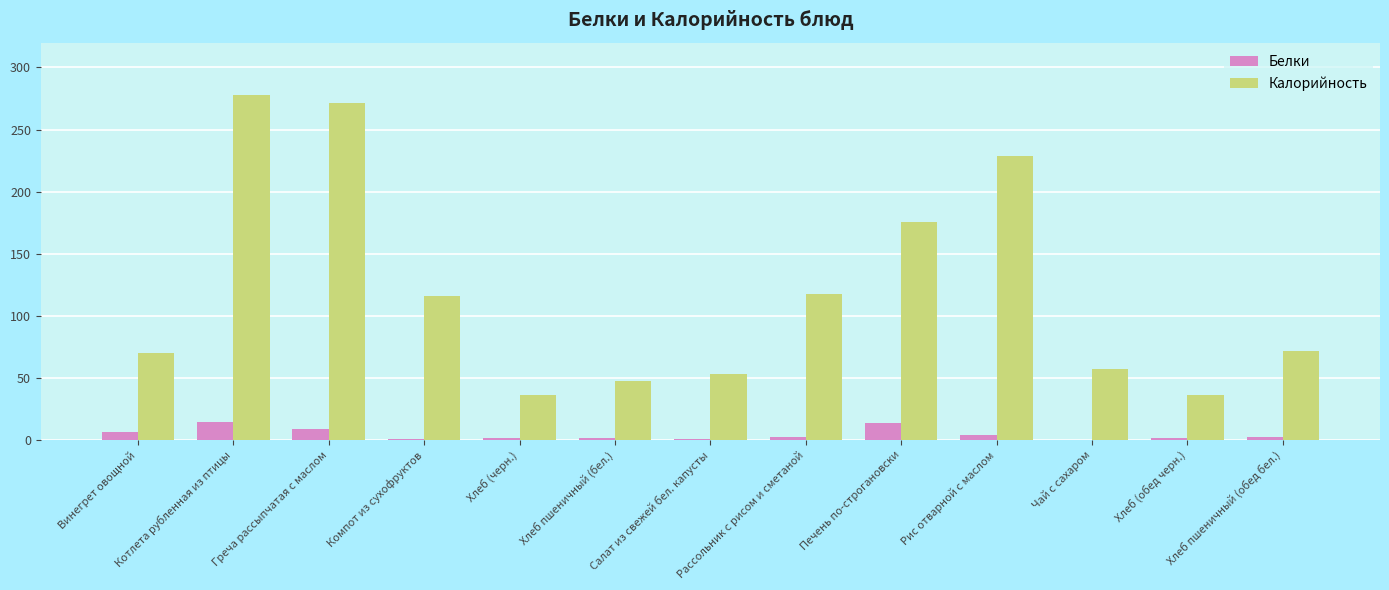

At which category does the chart reach its peak across all series?

Котлета рубленная из птицы